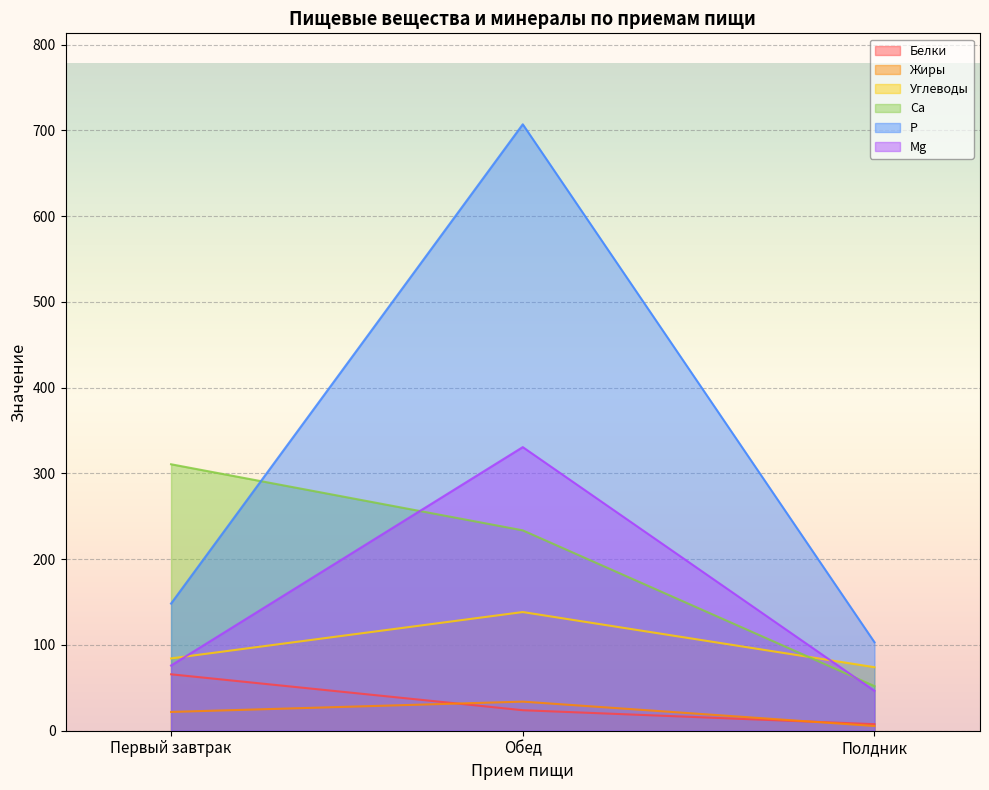

Which series has the largest total across all categories?

P